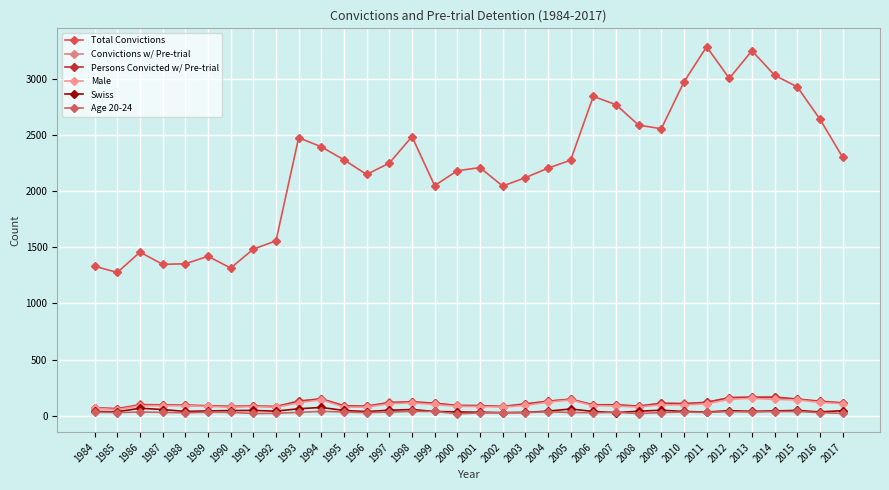

At how many categories does at least one series exceed 1805?

25